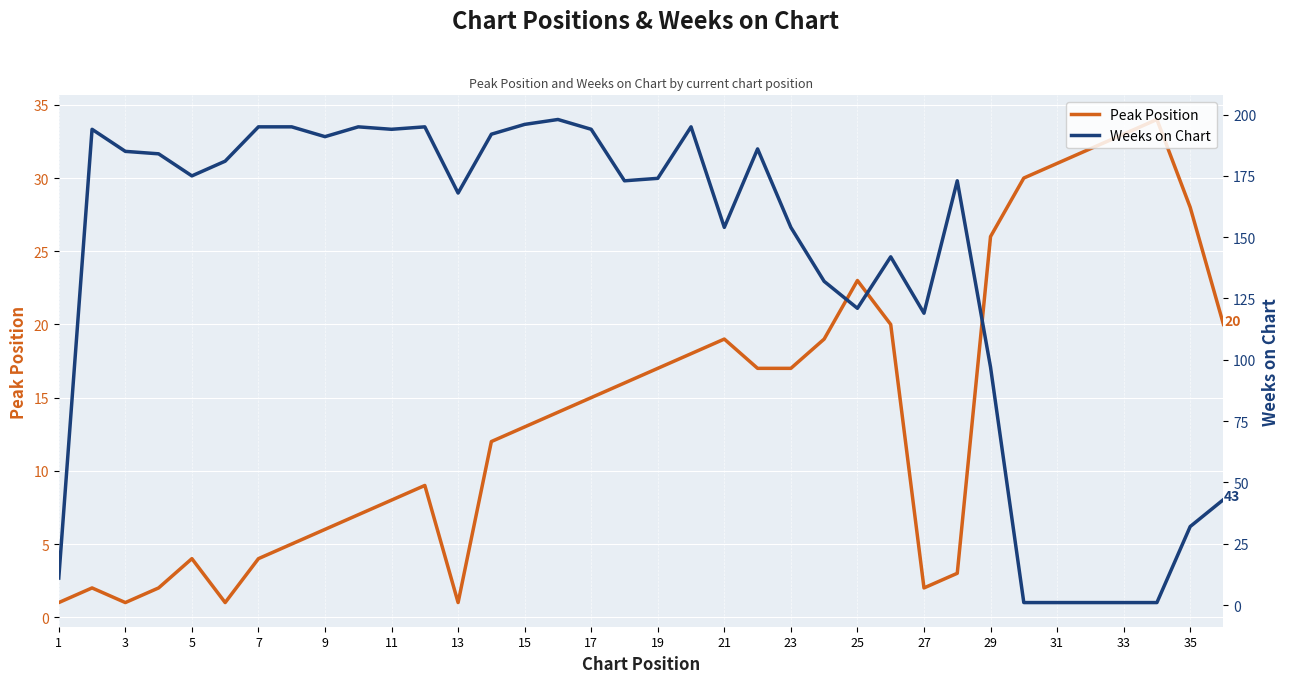

The value of Peak Position at 29 is 14. True or false?

False